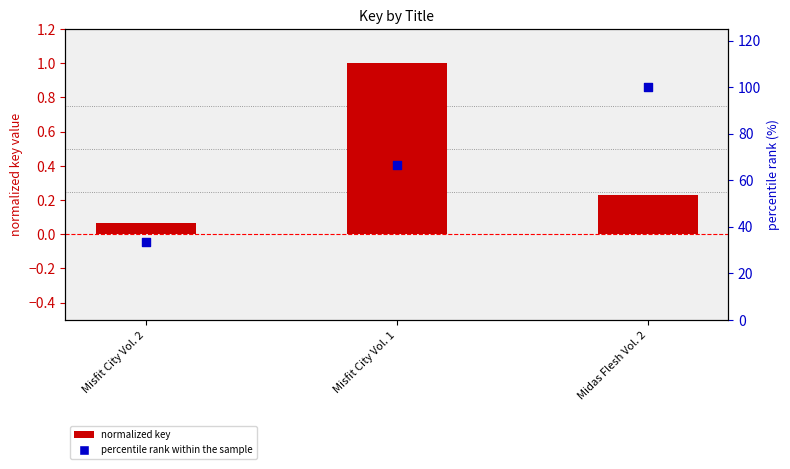

Which series has the largest total across all categories?

percentile rank within the sample